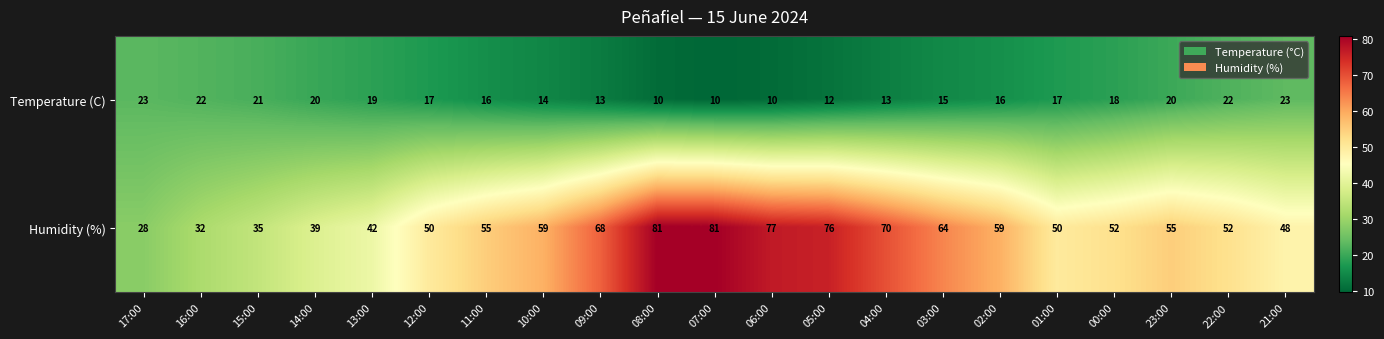

Which series has the largest total across all categories?

Humidity (%)